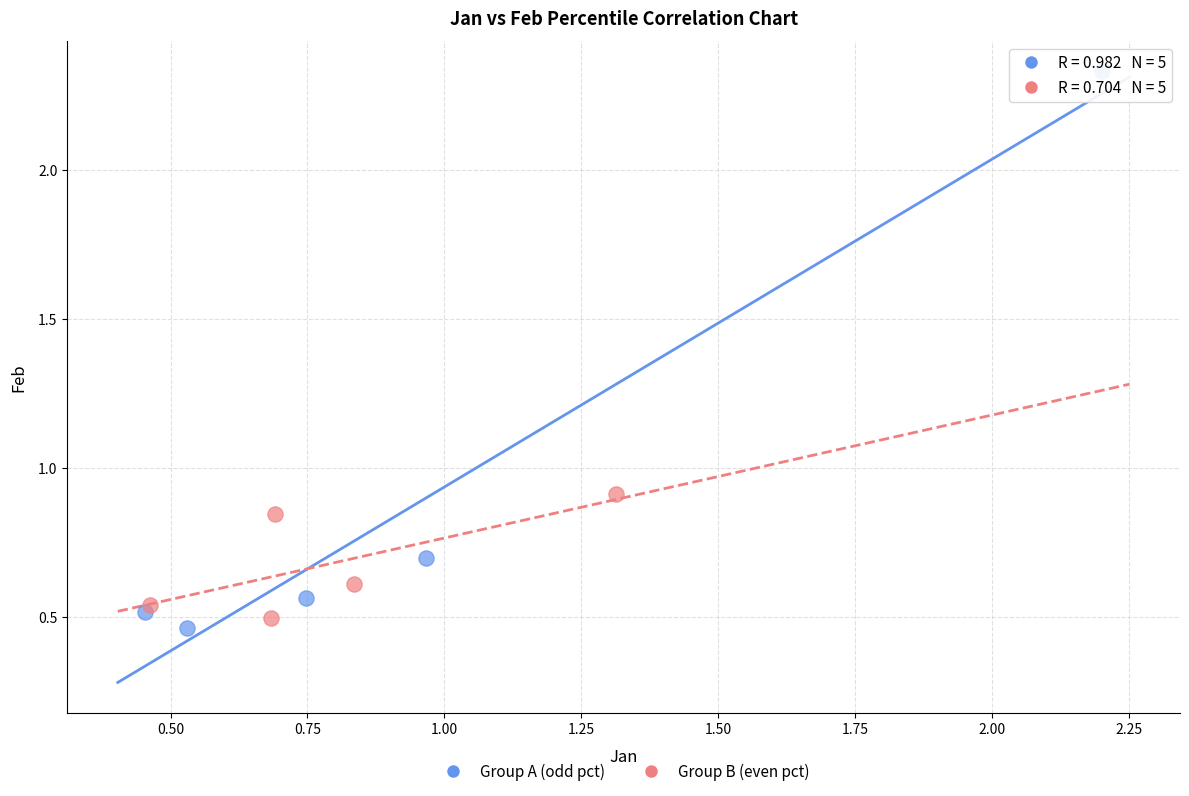

Which series contains the highest Y value?

Group A (odd pct)